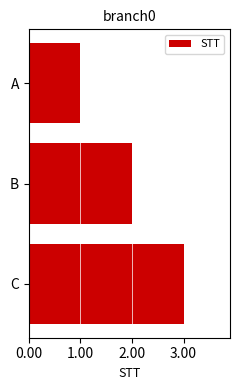

What is the greatest value displayed?

3